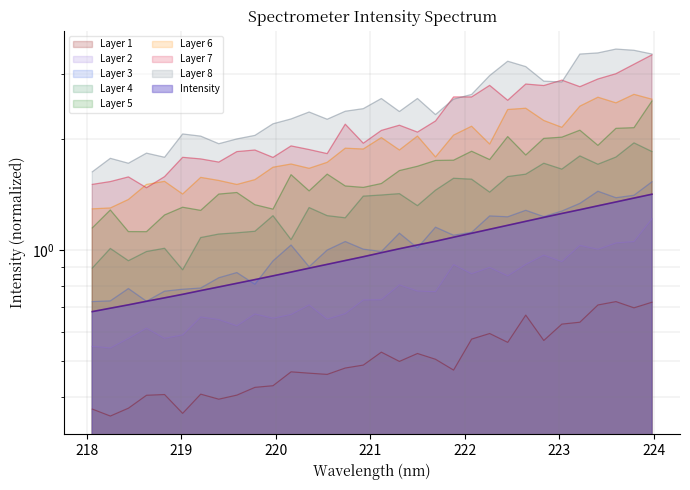

Does the chart display data point markers on the line(s)?

No